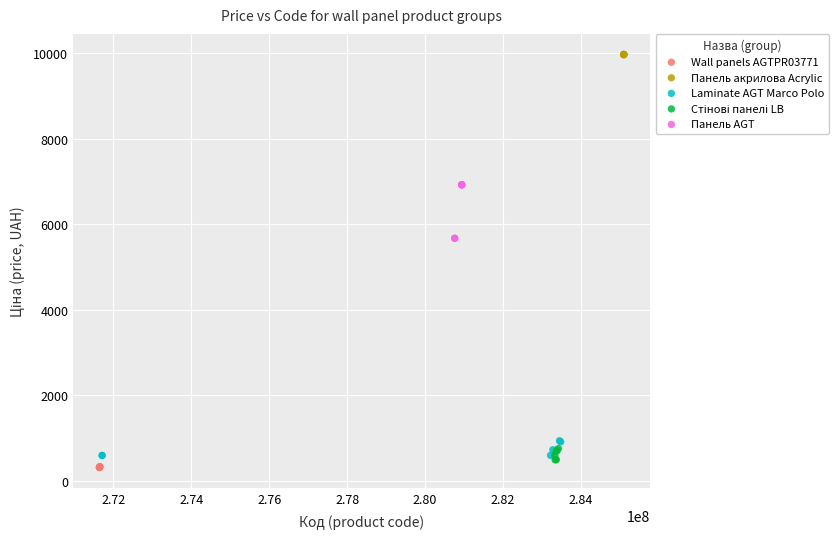

Which series reaches the maximum Y coordinate?

Панель акрилова Acrylic